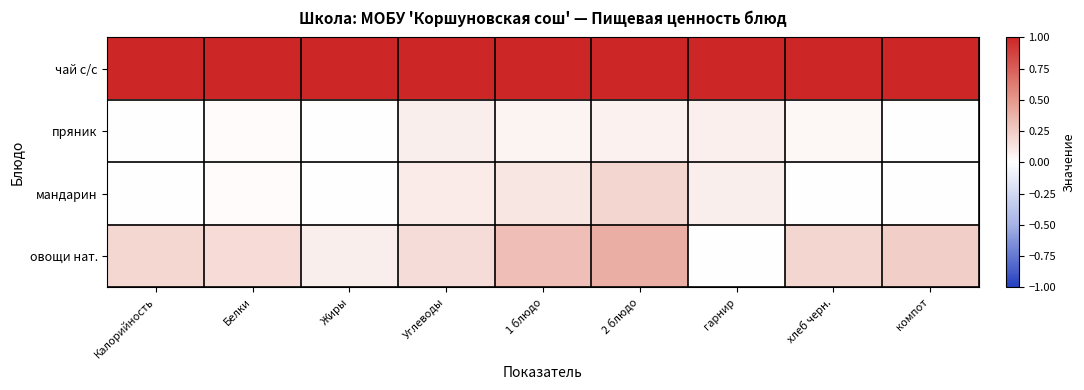

What is the spread (max minus min) of values at компот?

1.0